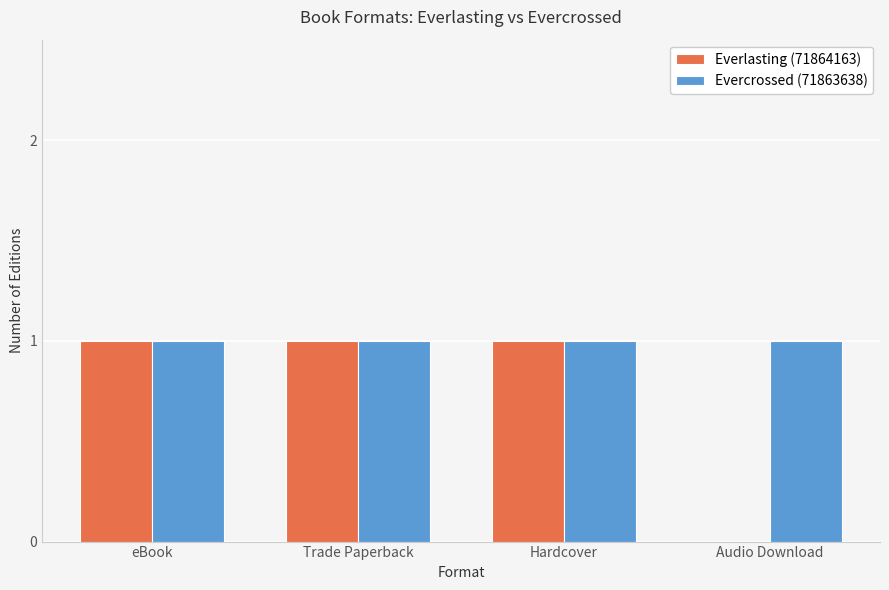

What is the sum of the Evercrossed (71863638) values at Hardcover and Trade Paperback?

2